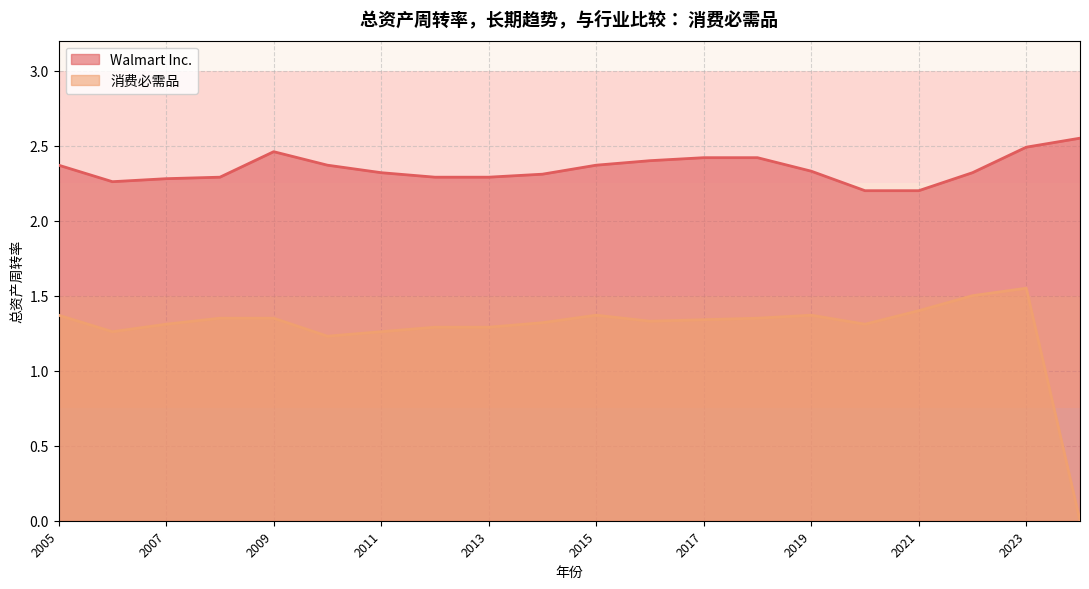

True or false: 消费必需品 has a value of 1.4 at 2009-01-31.

True